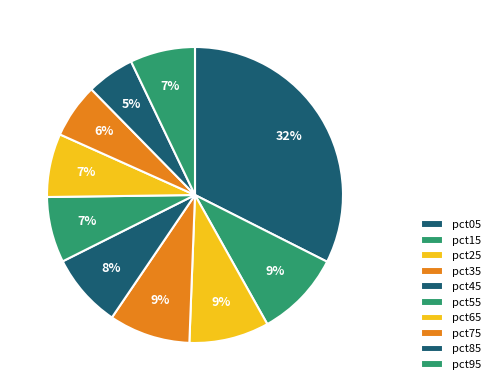

What percentage is the pct65 slice, to the nearest percent?

7%